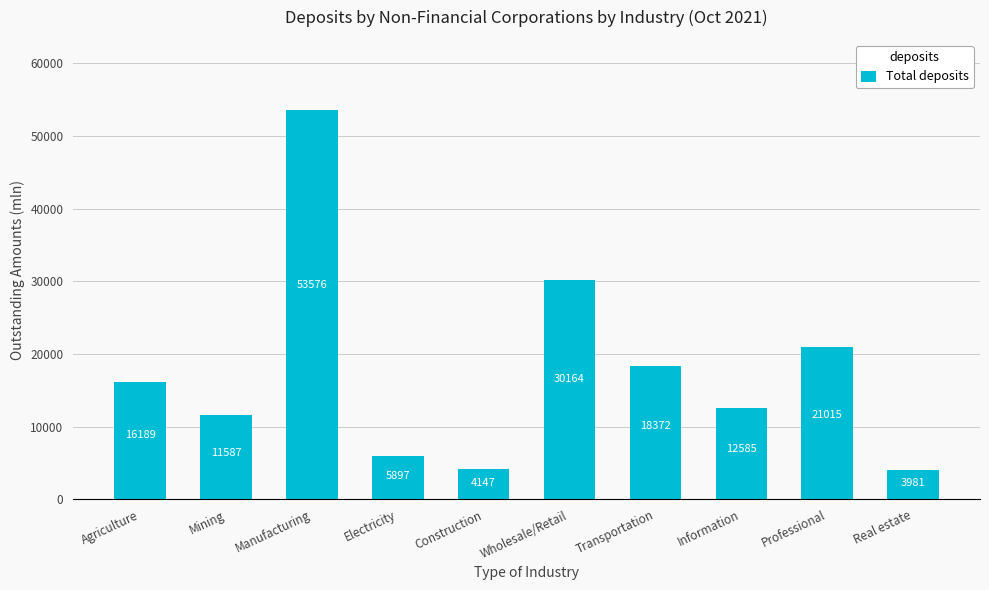

What is the label of the 2nd bar from the left?

Mining